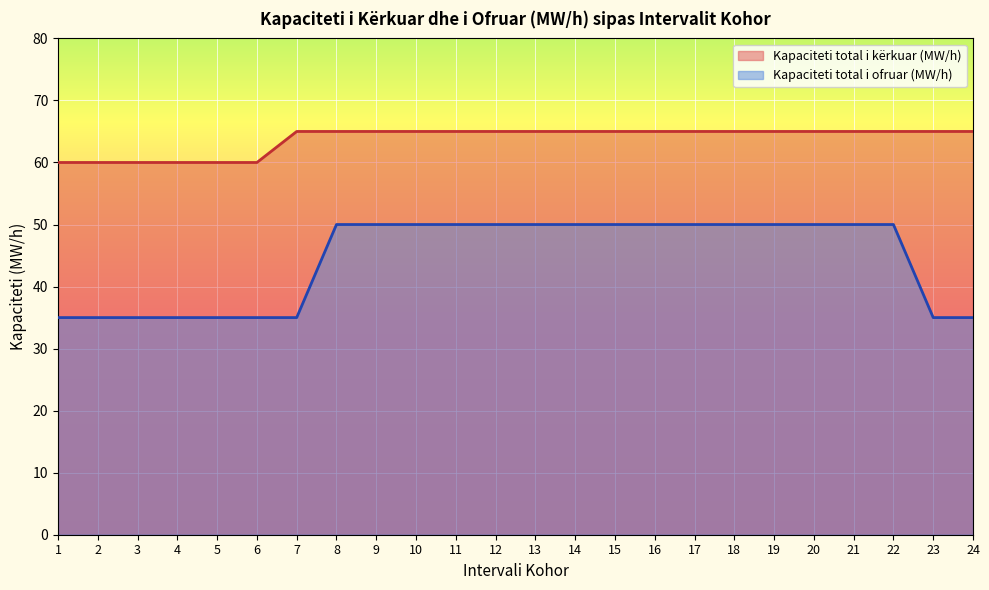

Which category has the highest value across all series?

7